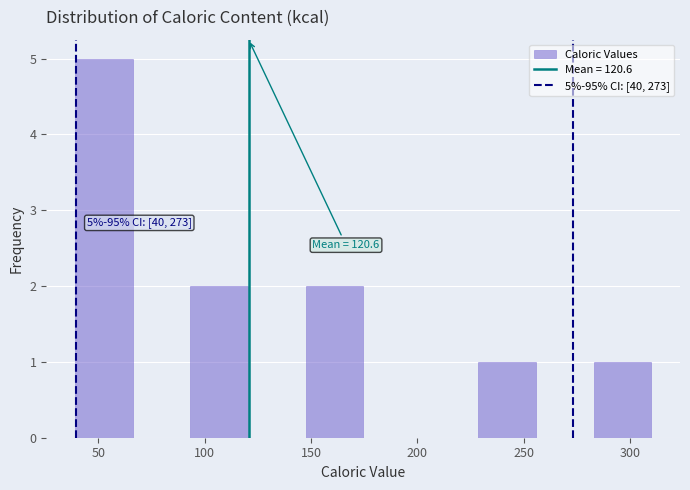

Over which range of the x-axis is the bar tallest?

40 to 65